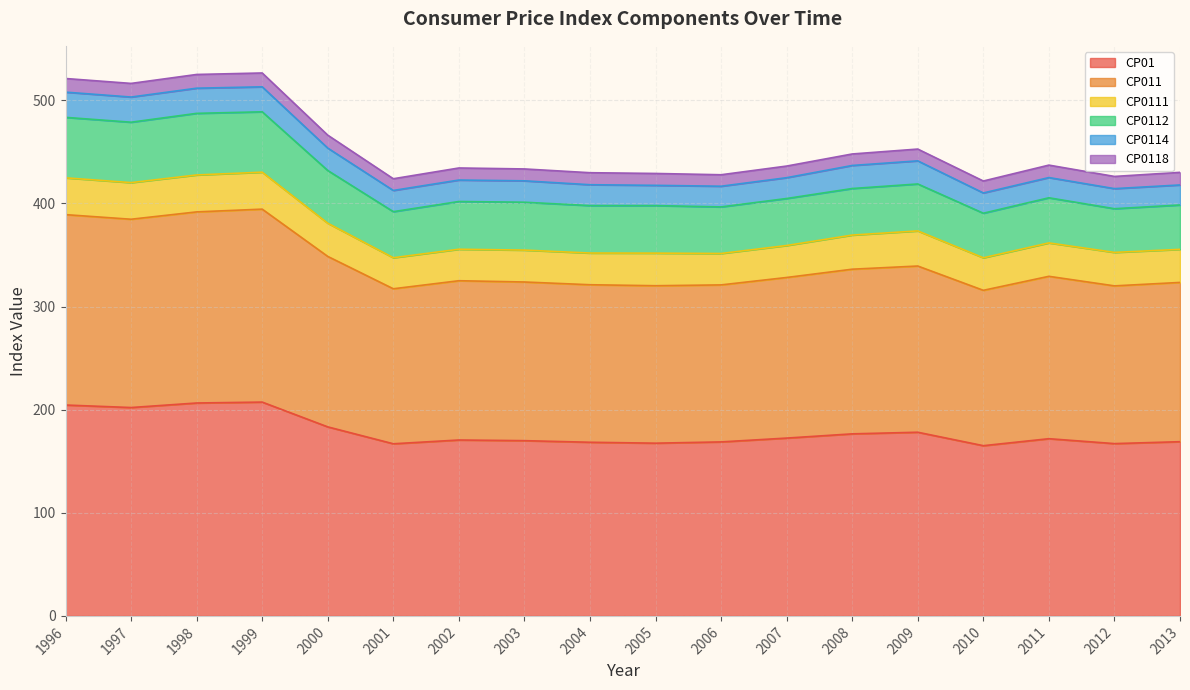

The CP0112 series shows 46.0 at 2004. True or false?

True